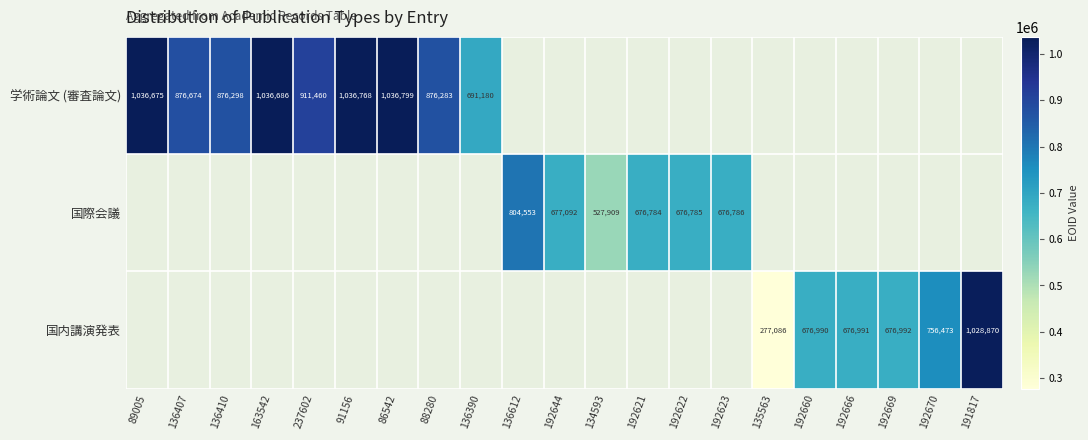

True or false: 国際会議 has a value of 386318 at 192623.

False